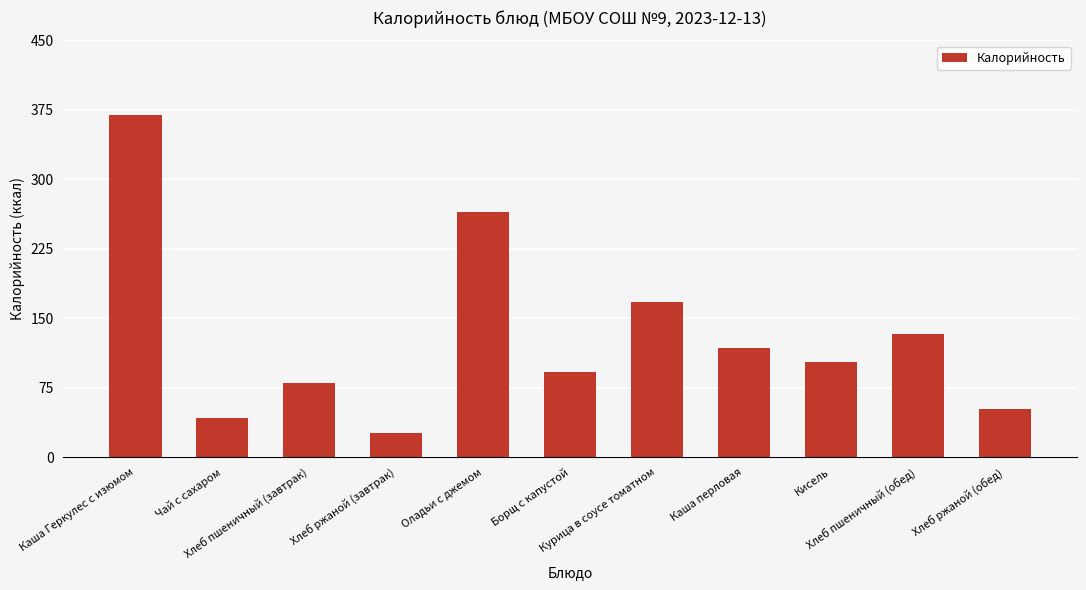

What is the minimum value shown in the chart?

26